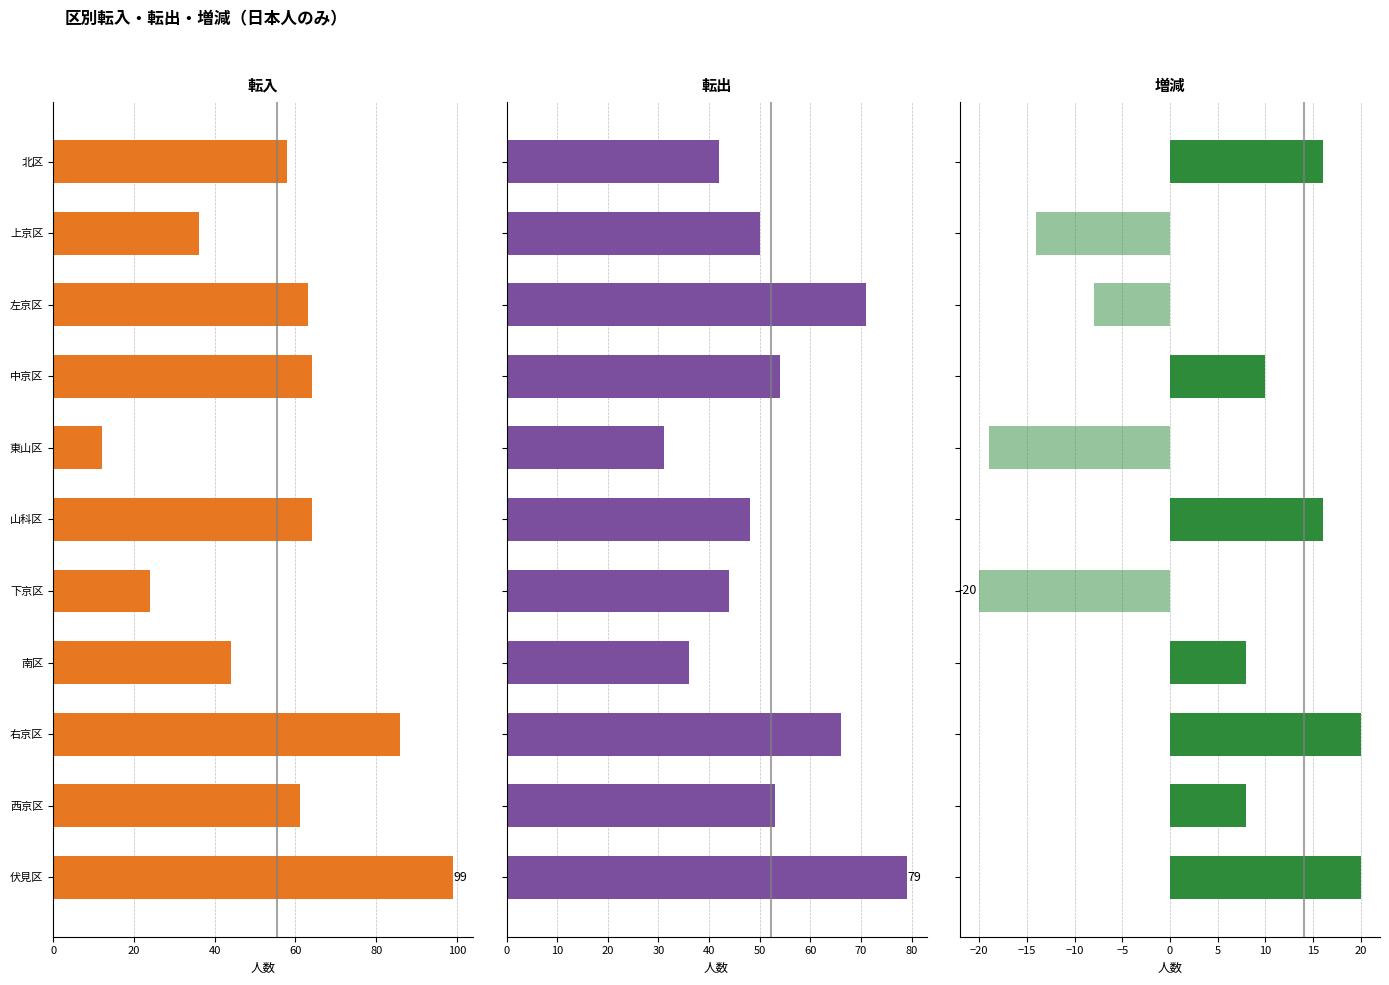

What is the average value of the 転入 series?

56